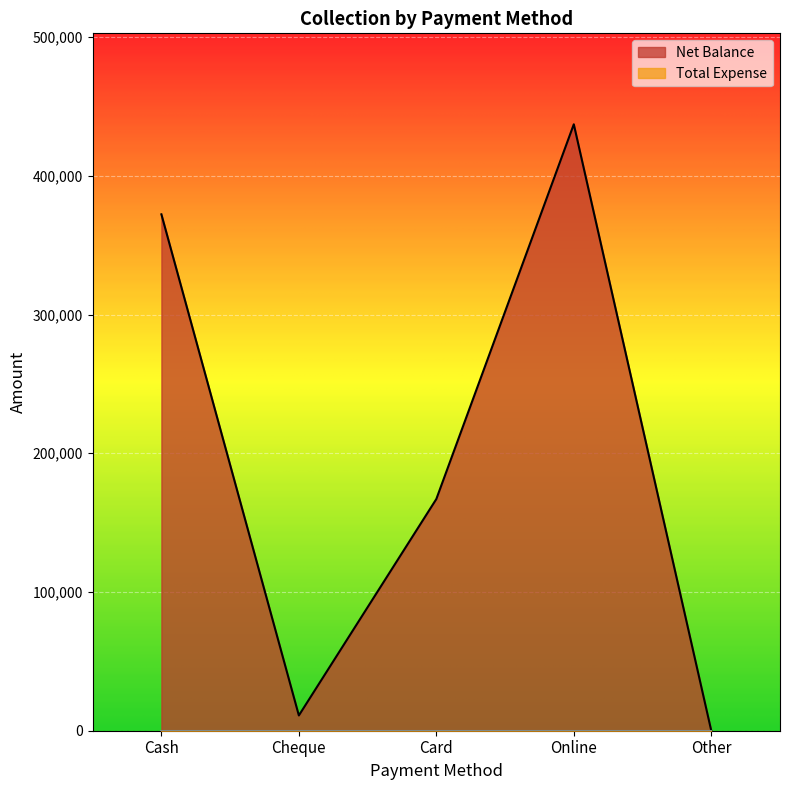

What position from the left is Other?

5